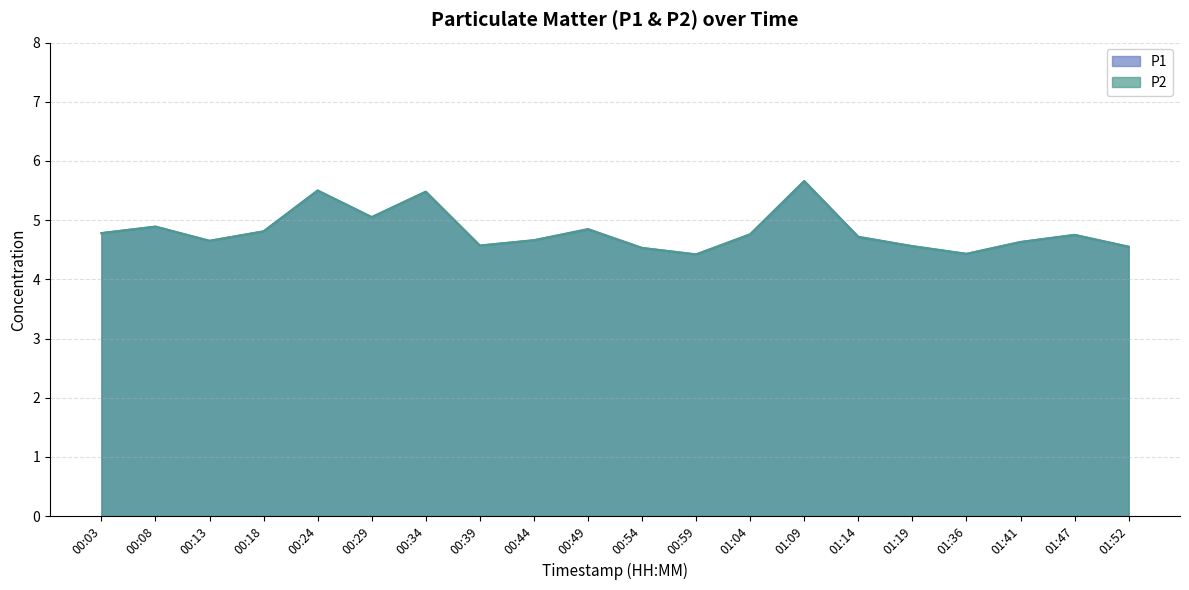

What is the value of the P2 point at the 2nd from the left?

4.9